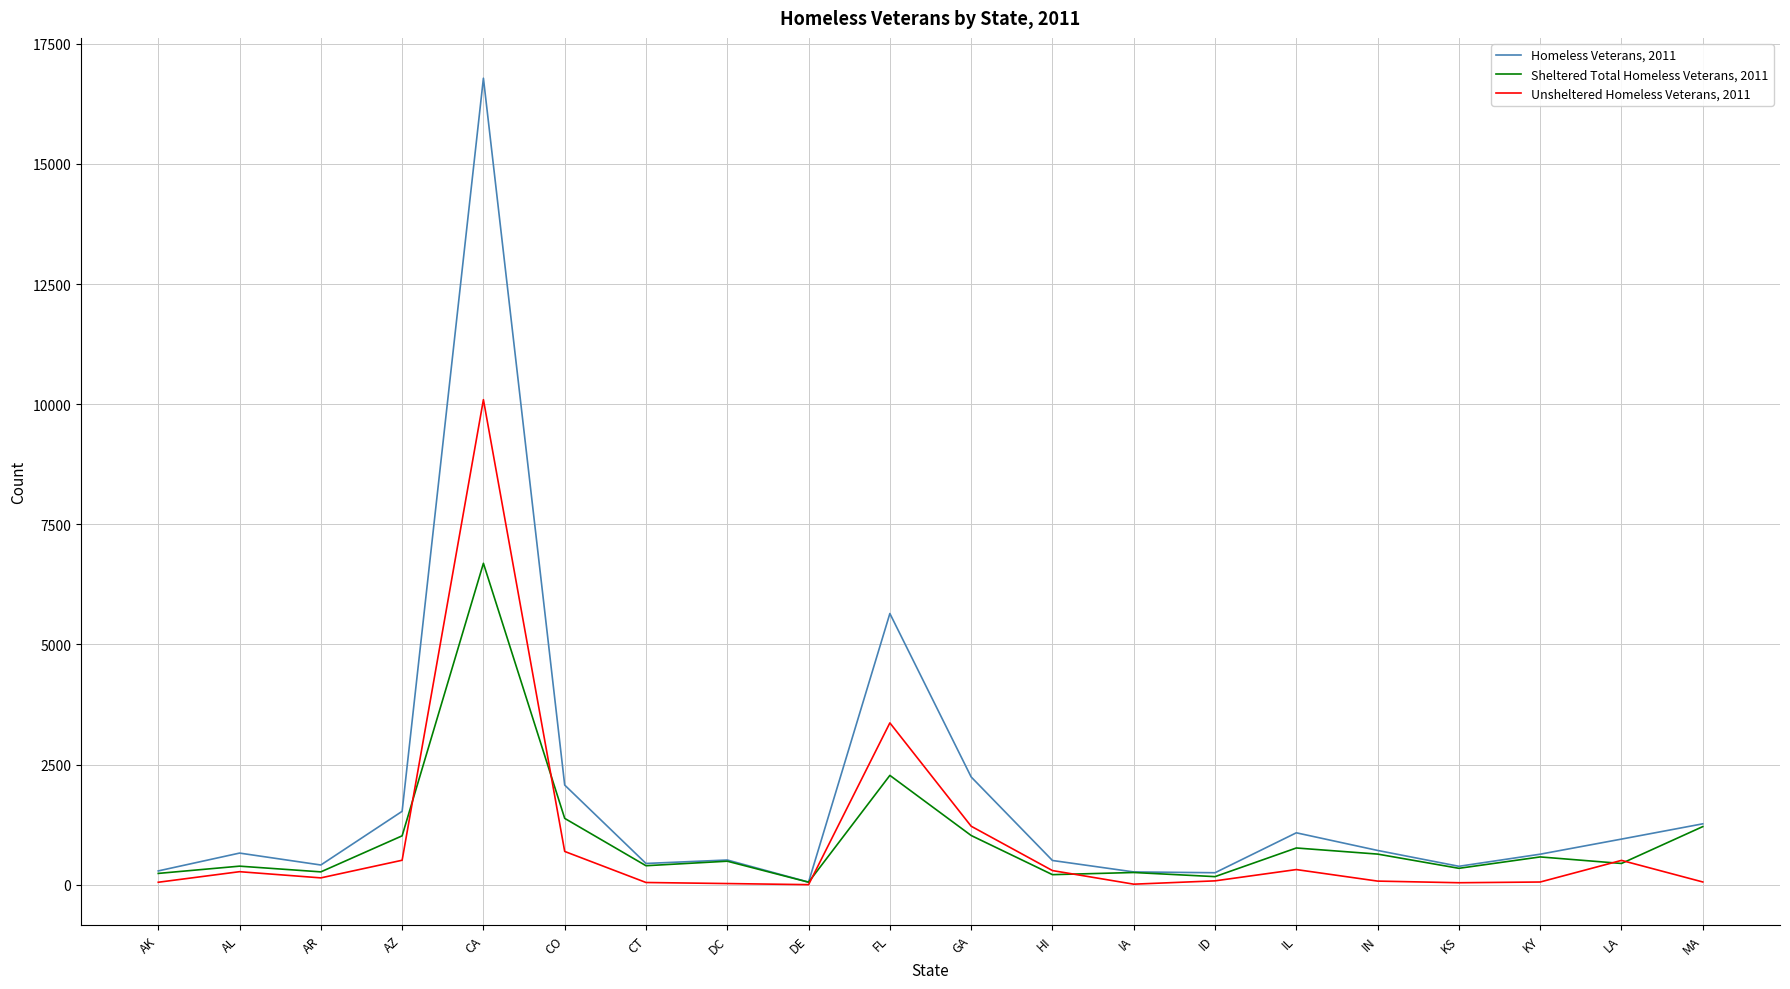

The Homeless Veterans, 2011 series shows 636 at KY. True or false?

True